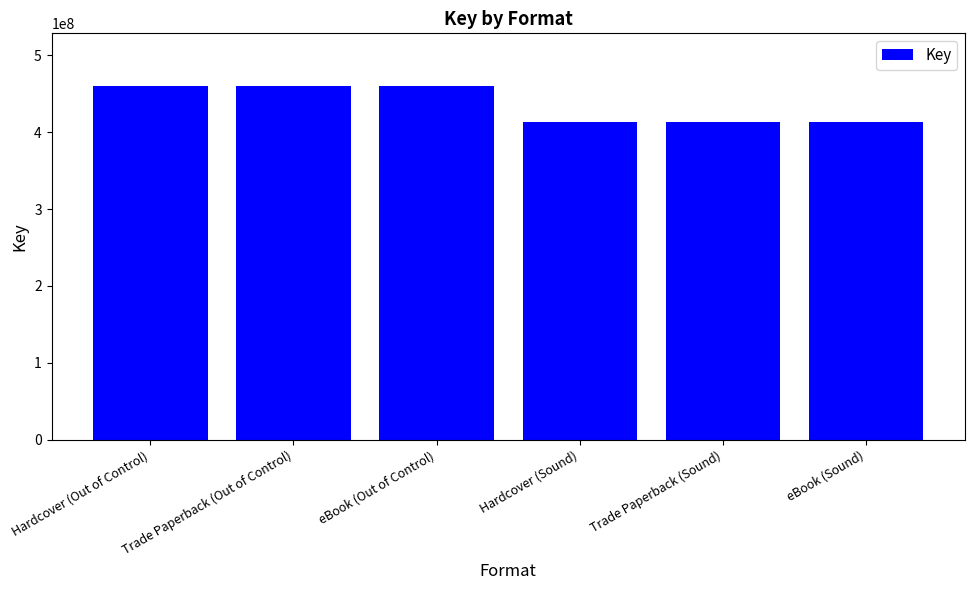

The value at eBook (Out of Control) is 459376816. True or false?

True